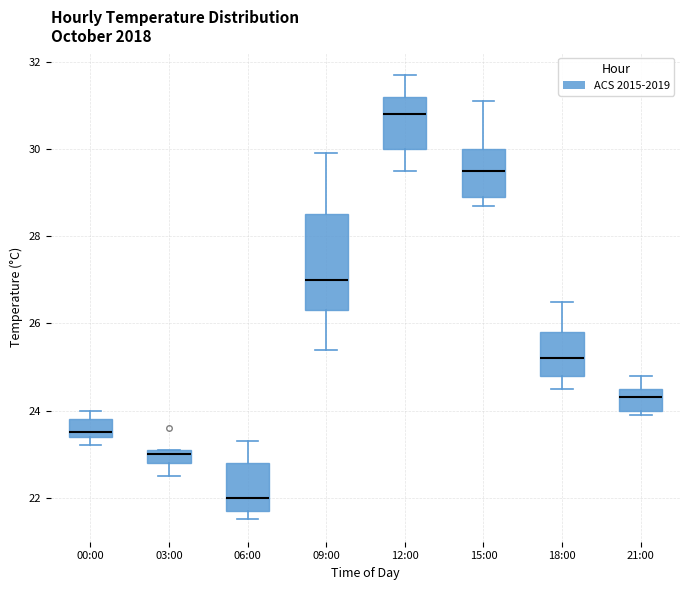

Which box's median line is the highest?

12:00